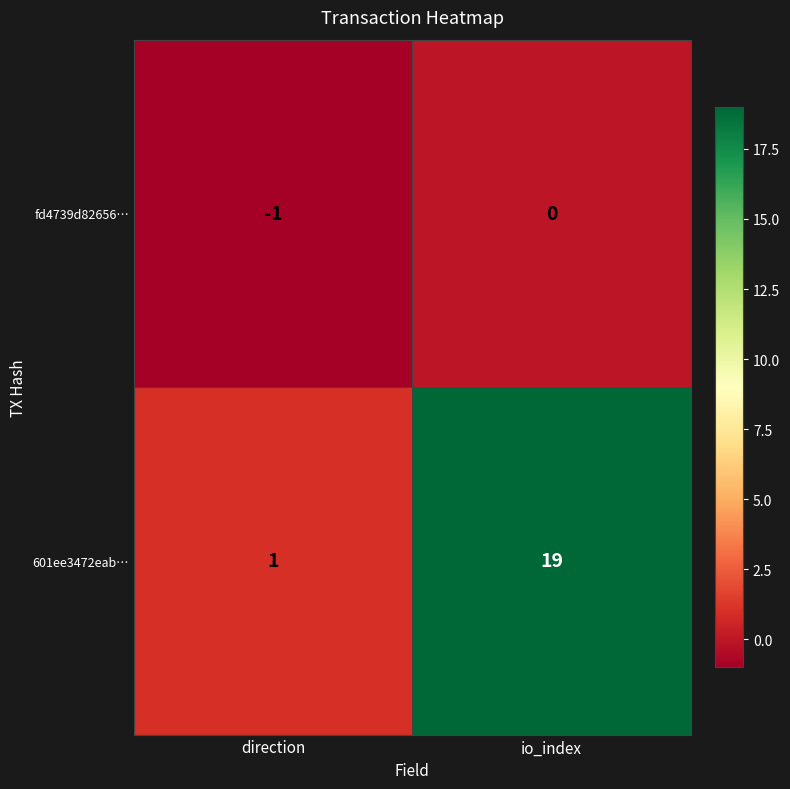

Rank the series by their maximum value, from highest to lowest.

601ee3472eab…, fd4739d82656…